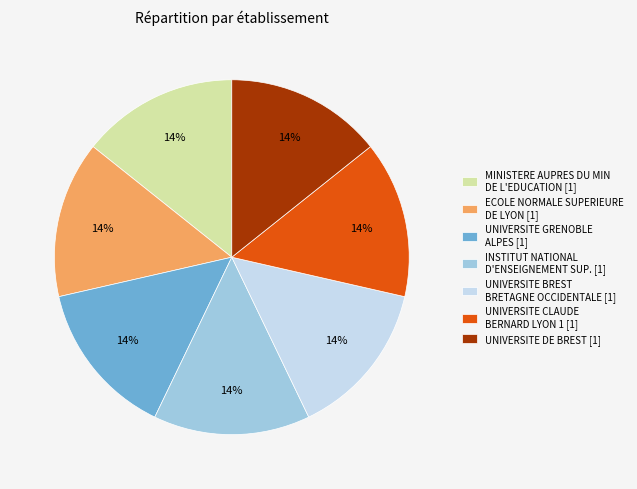

What percentage is the INSTITUT NATIONAL D'ENSEIGNEMENT SUP. [1] slice, to the nearest percent?

14%